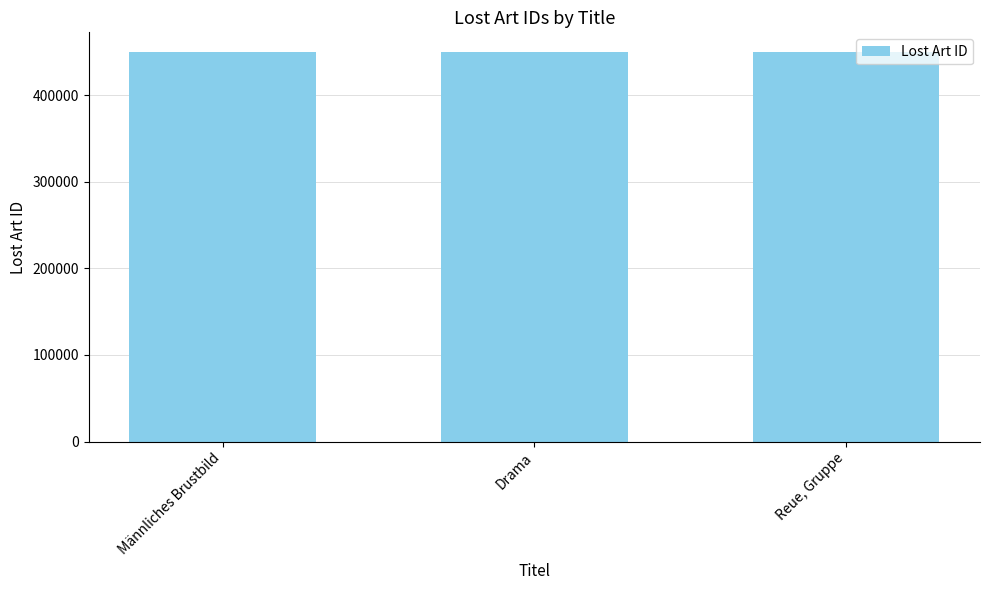

What is the maximum value shown in the chart?

450018